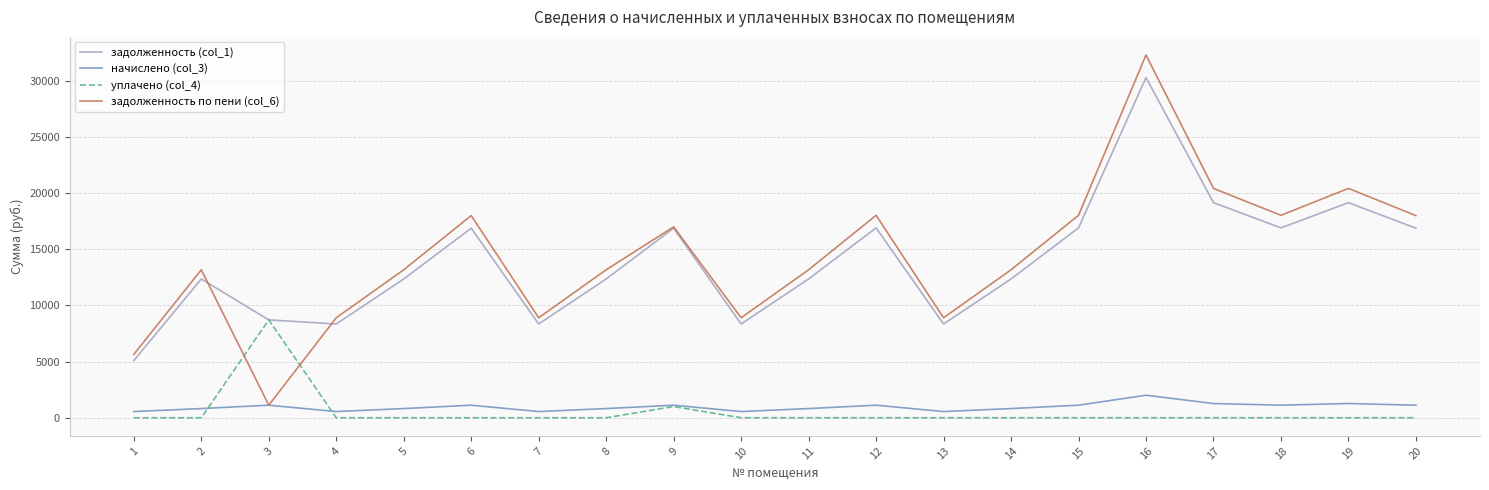

What are all the series names shown in the legend?

задолженность (col_1), начислено (col_3), уплачено (col_4), задолженность по пени (col_6)